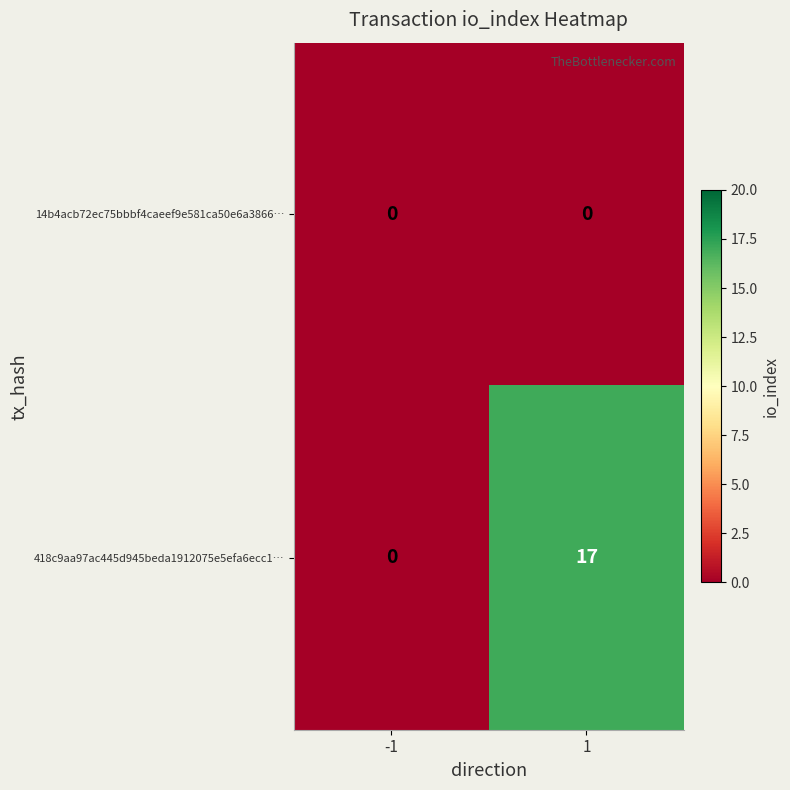

The value of 418c9aa97ac445d945beda1912075e5efa6ecc1… at -1 is 0. True or false?

True